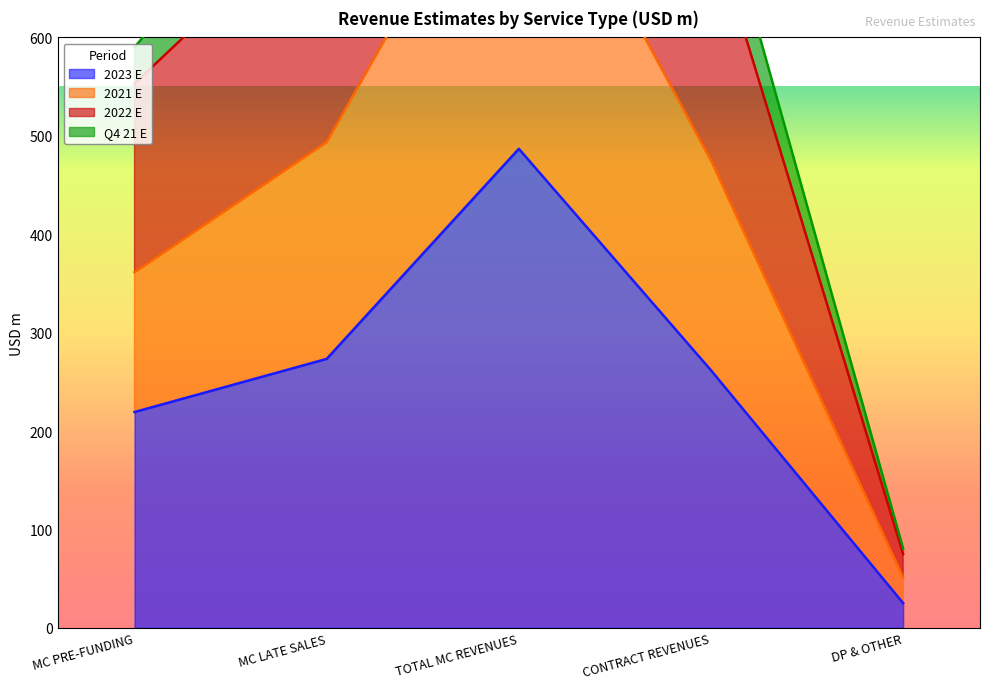

What value does the 2022 E series have at DP & OTHER?

75.0